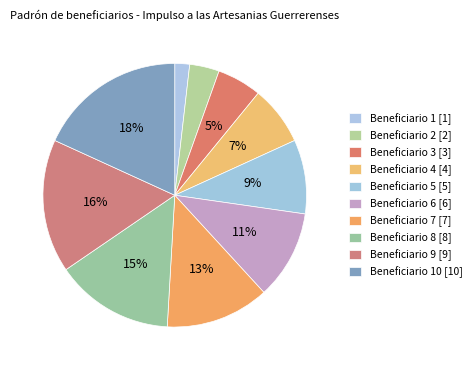

How many slices are in this pie chart?

10